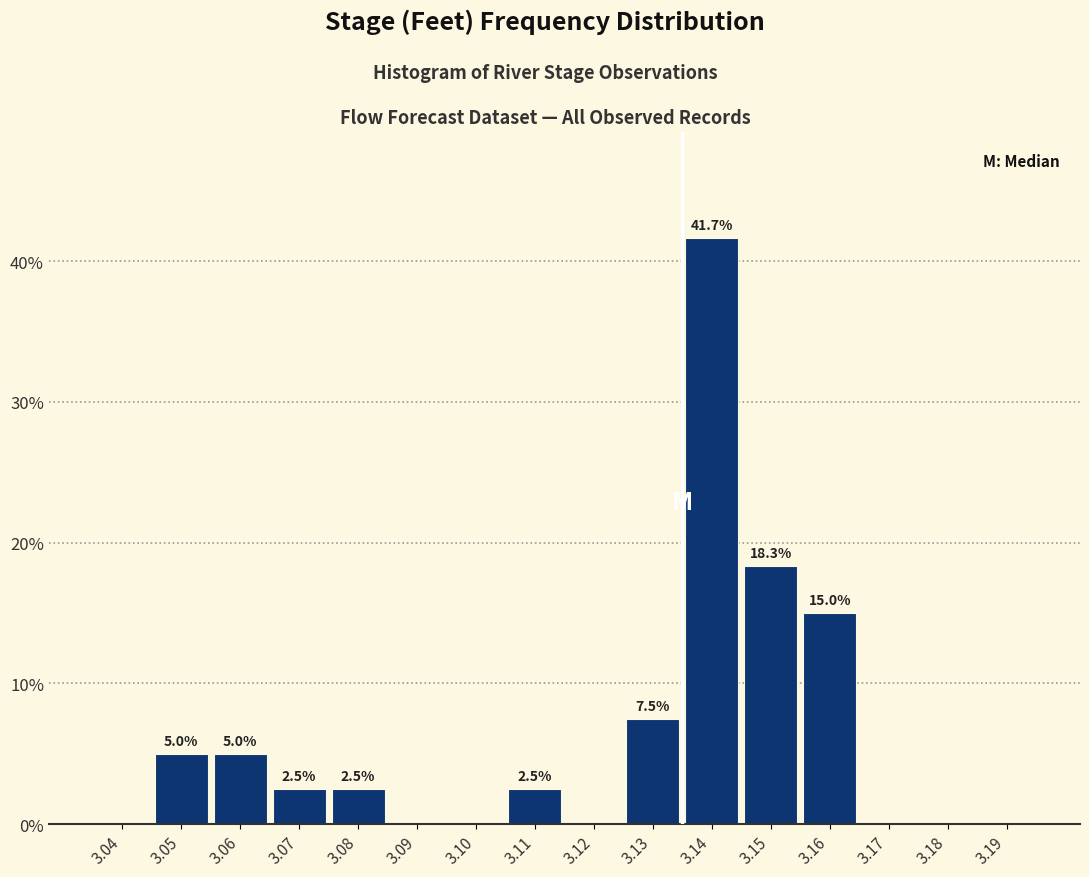

Reading left to right, transcribe all the data shown in this chart.

3.04=0.0	3.05=5.0	3.06=5.0	3.07=2.5	3.08=2.5	3.09=0.0	3.10=0.0	3.11=2.5	3.12=0.0	3.13=7.5	3.14=41.7	3.15=18.3	3.16=15.0	3.17=0.0	3.18=0.0	3.19=0.0